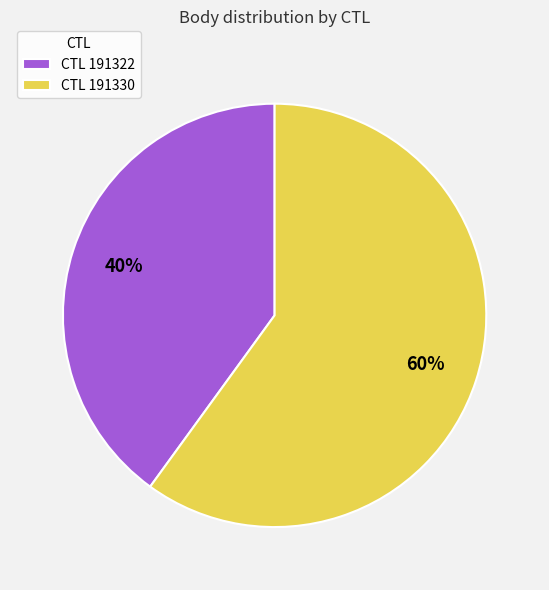

Which category has the smallest portion of the pie?

CTL 191322